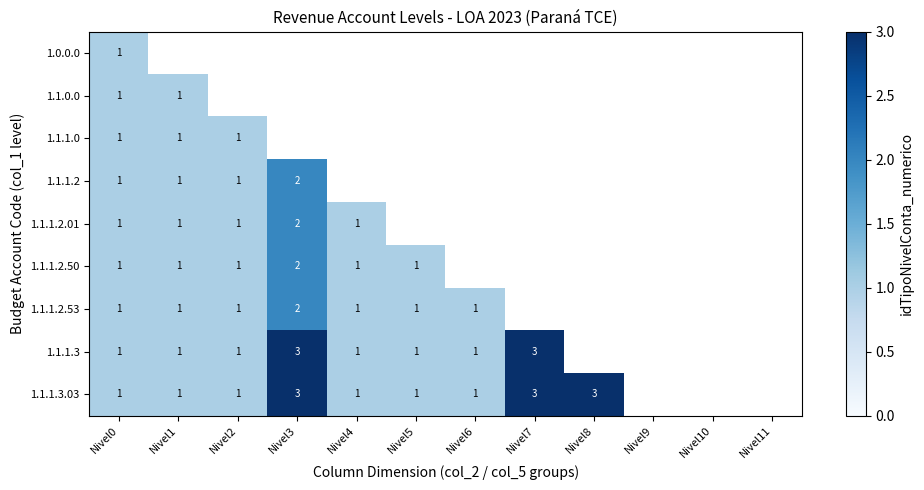

How many data points in 1.1.1.3.03 are less than 3?

6